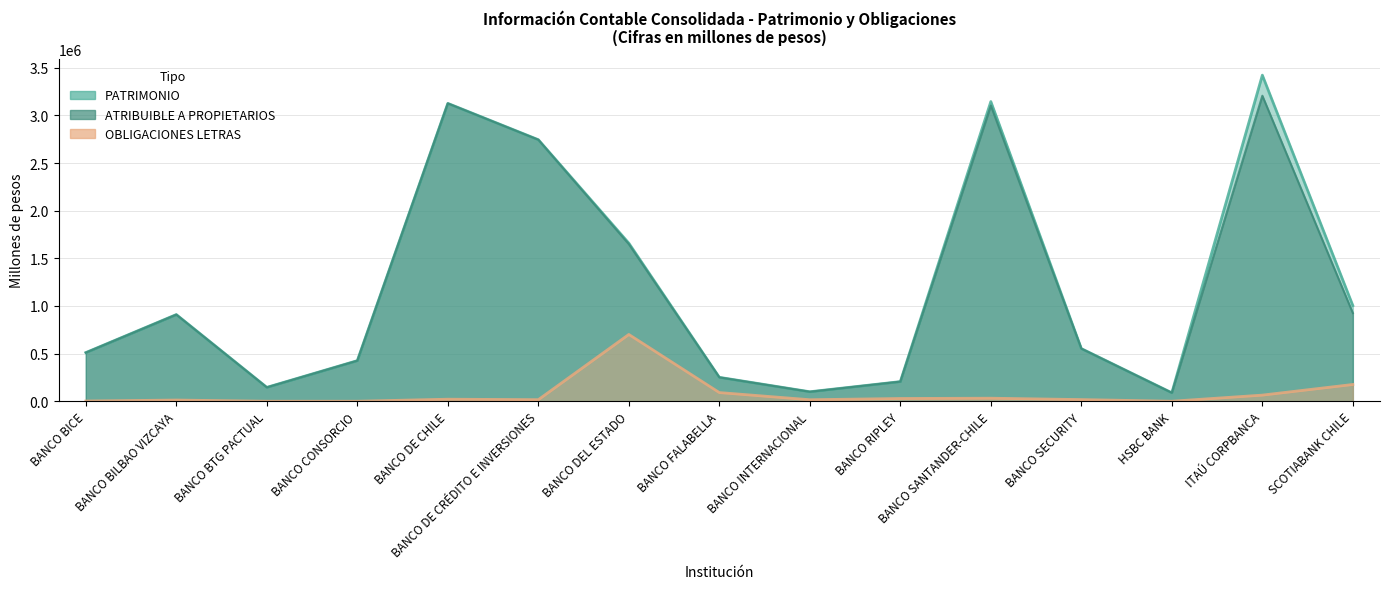

True or false: ATRIBUIBLE A PROPIETARIOS has a value of 3125940 at BANCO DE CHILE.

True